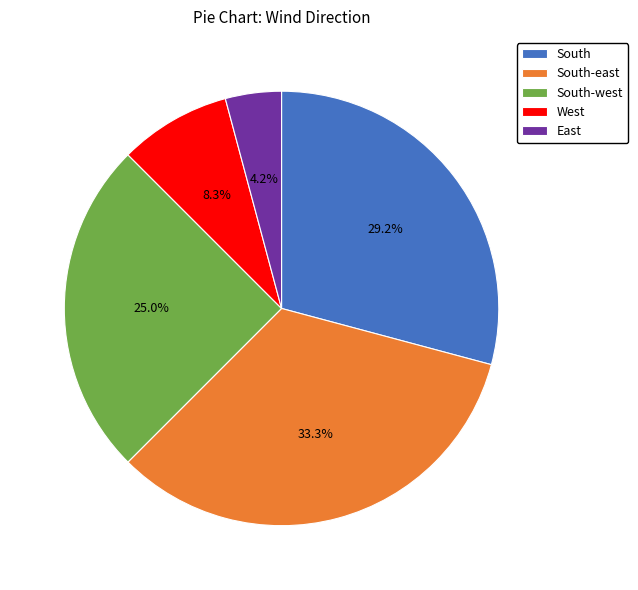

To the nearest percent, what is the difference between the South and South-west slice percentages?

4%